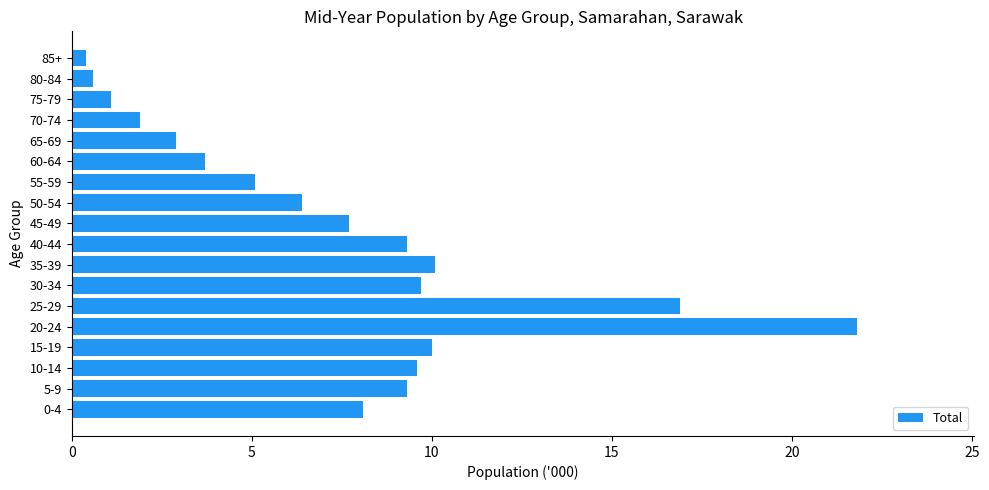

Which has a higher value, 25-29 or 20-24?

20-24